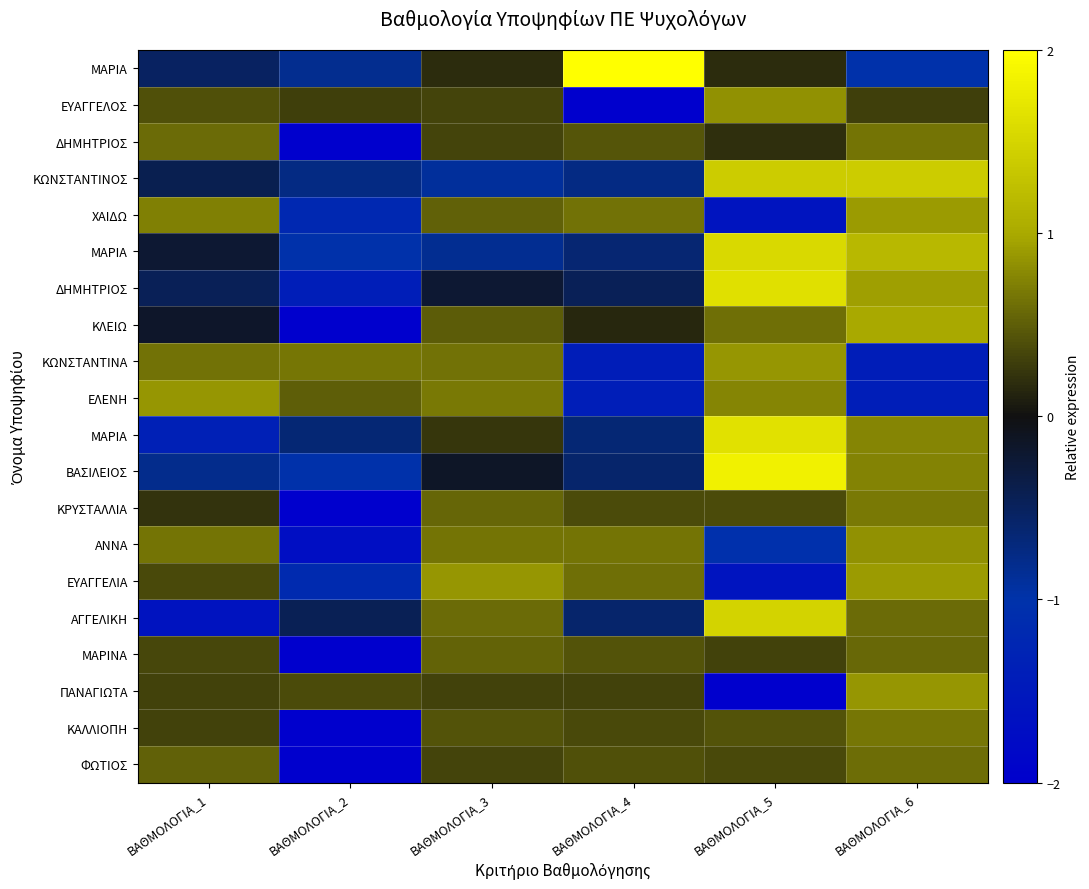

How many categories are shown in the chart?

6